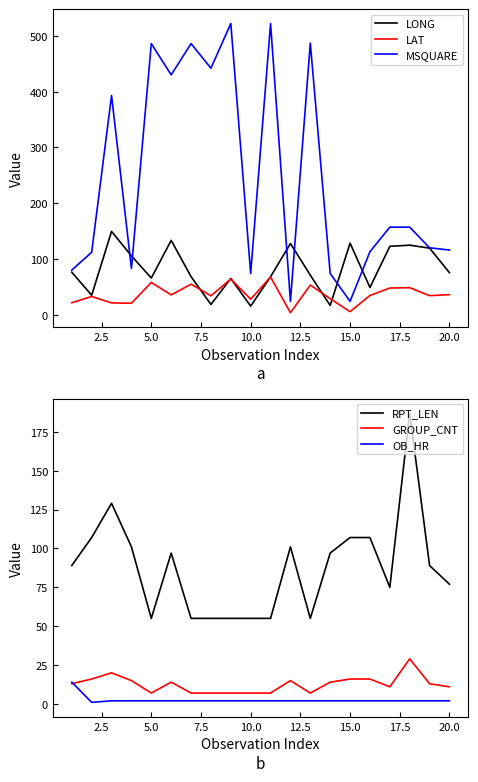

True or false: LAT has a value of 8.4 at 20.0.

False